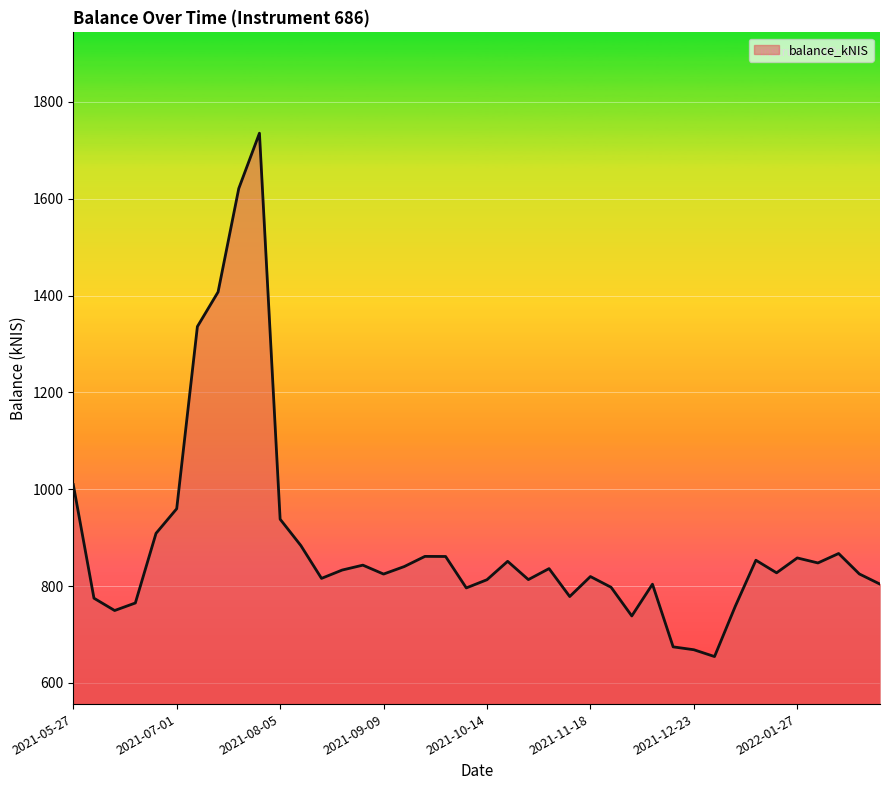

What is the smallest value displayed?

654.4